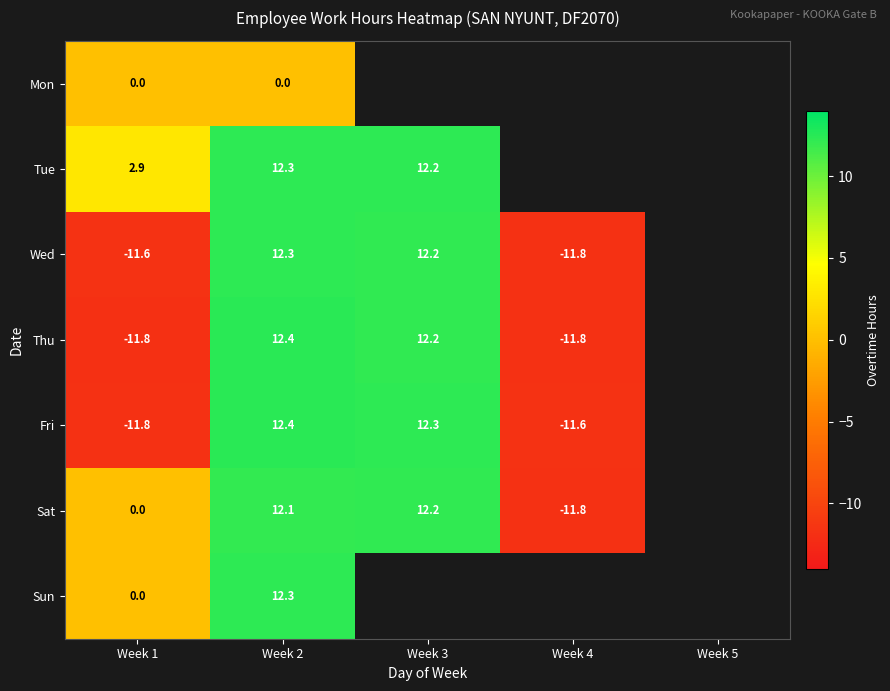

Between Week 5 and Week 2, which is larger?

Week 2